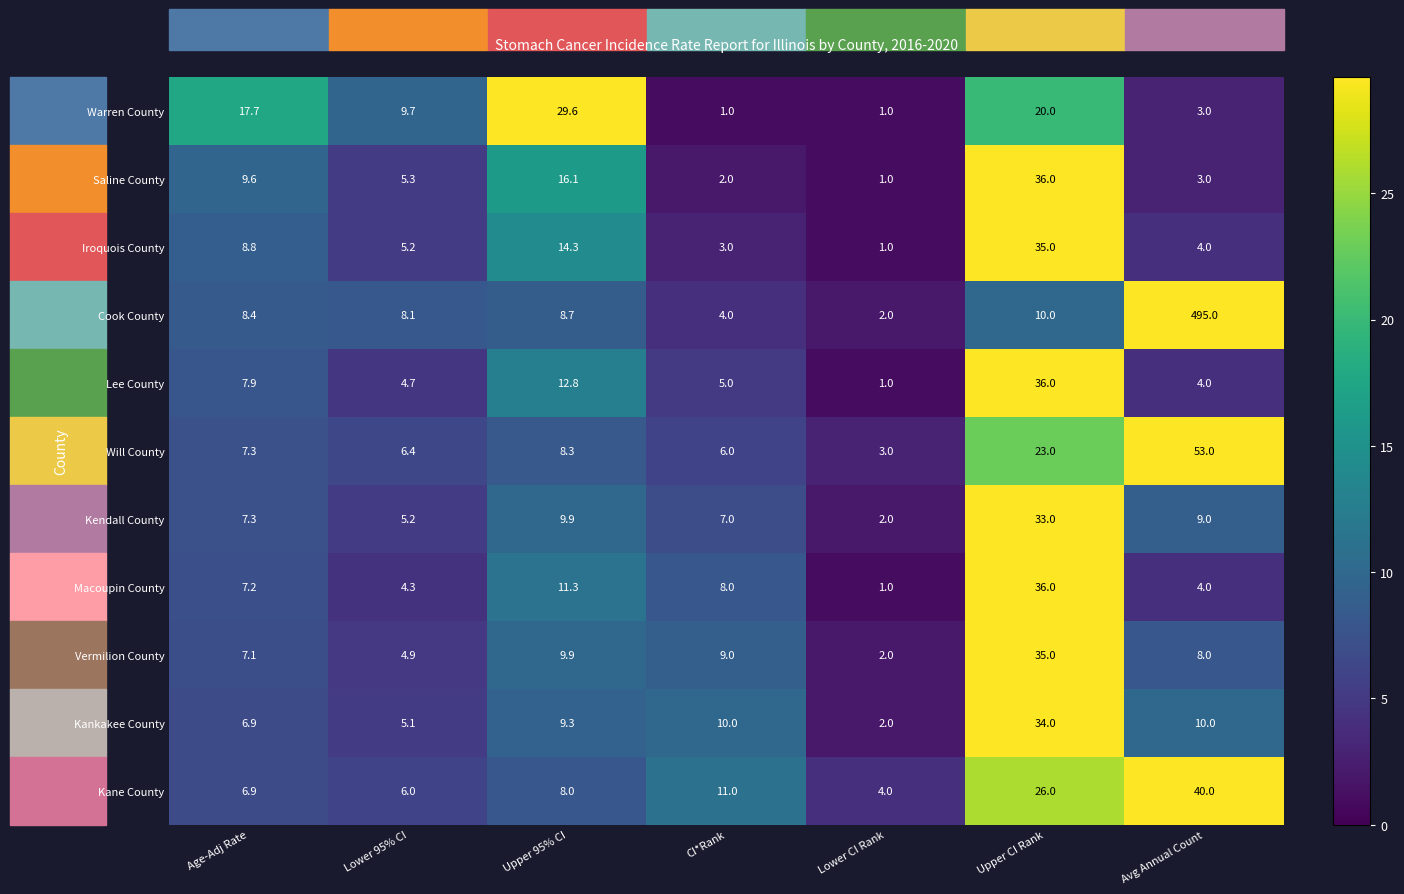

Is it true that Kankakee County equals 13.3 at Upper 95% CI?

False